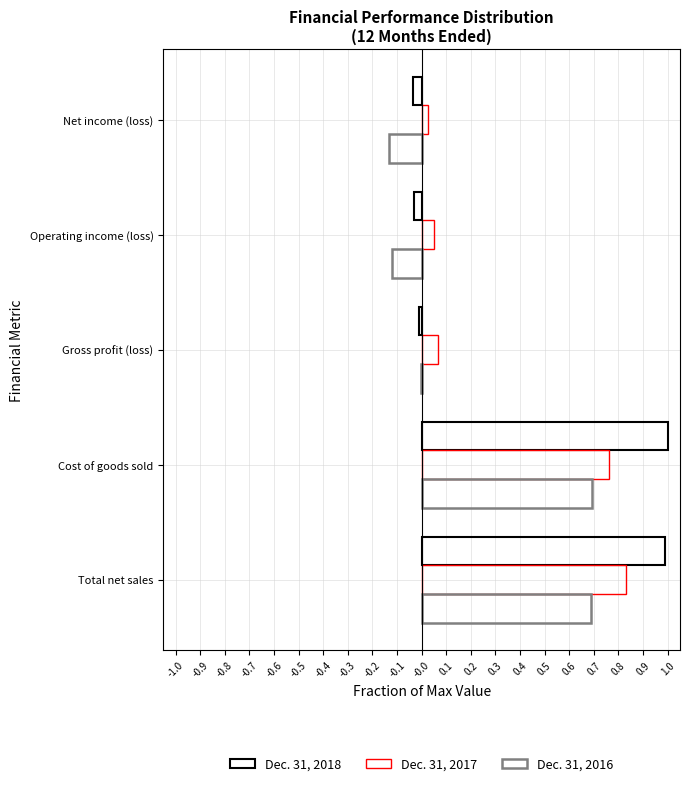

How many data points does each series have?

5